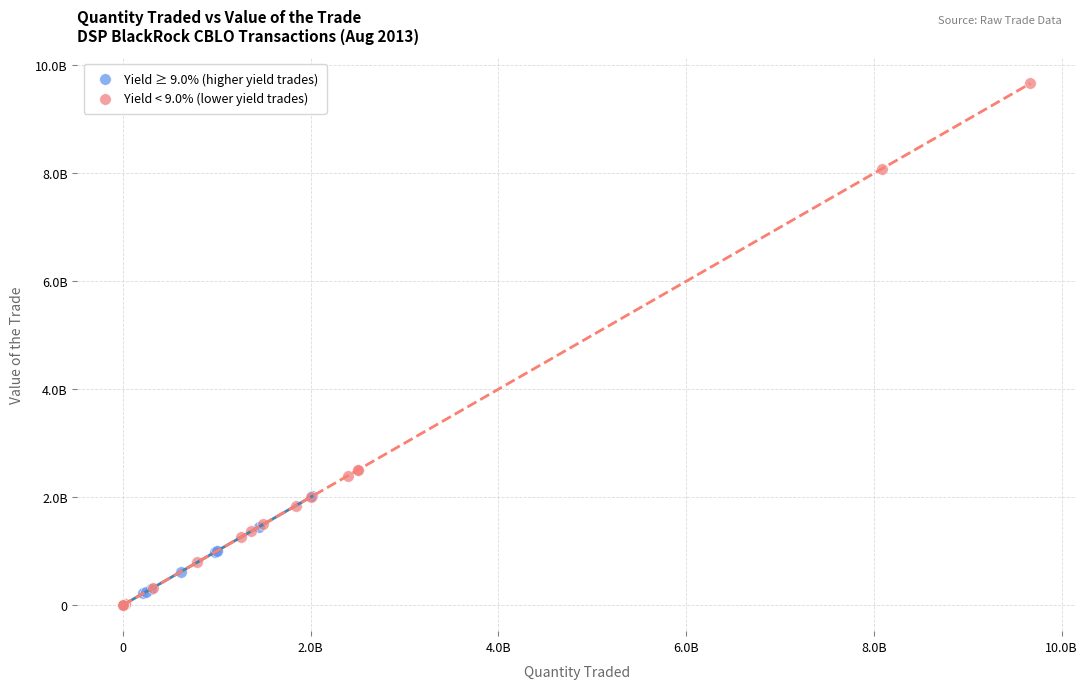

Which series has the largest Y range (max minus min)?

Yield < 9.0% (lower yield trades)